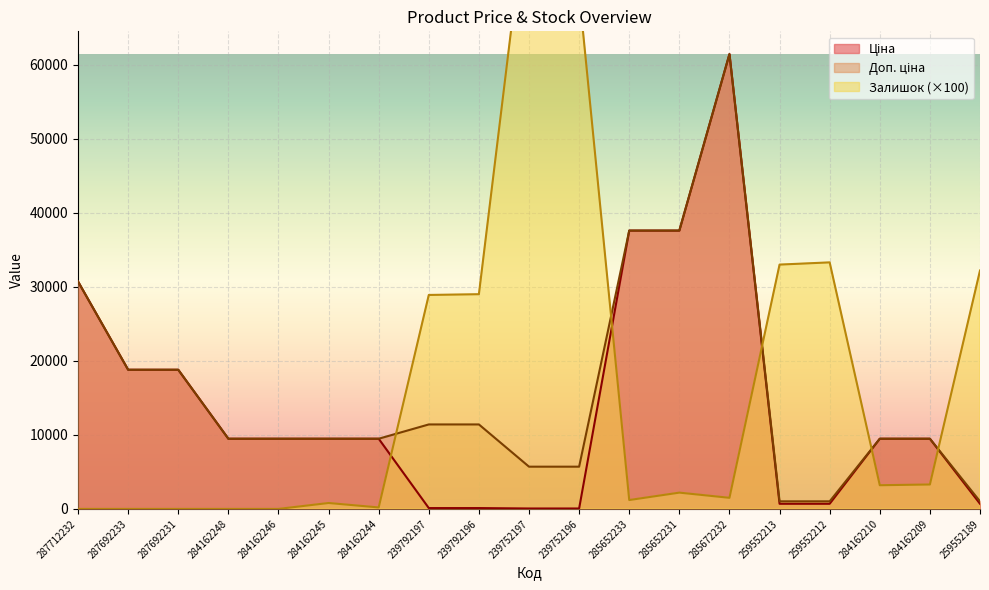

What is the difference between the Доп. ціна values at 284162246 and 239752196?

3775.1